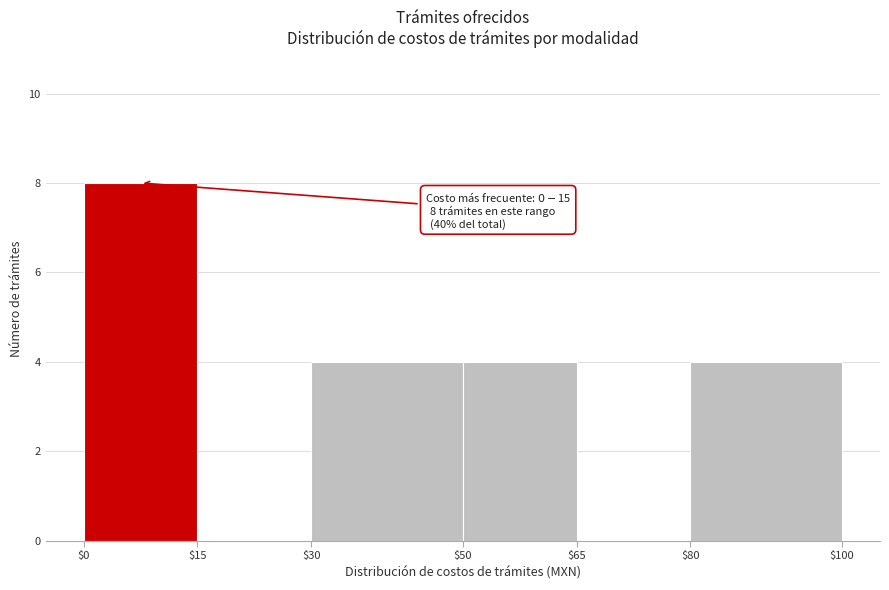

Which range on the x-axis has the tallest bar?

$0 to $15